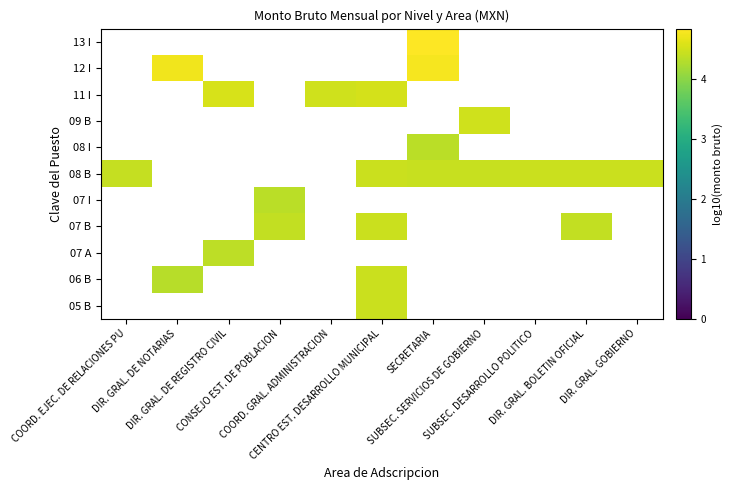

How many distinct data groups are displayed?

11